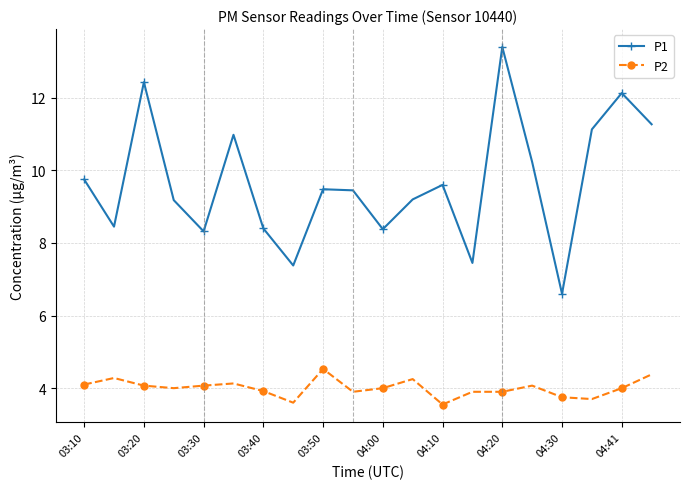

List the series in order of their peak value, highest first.

P1, P2